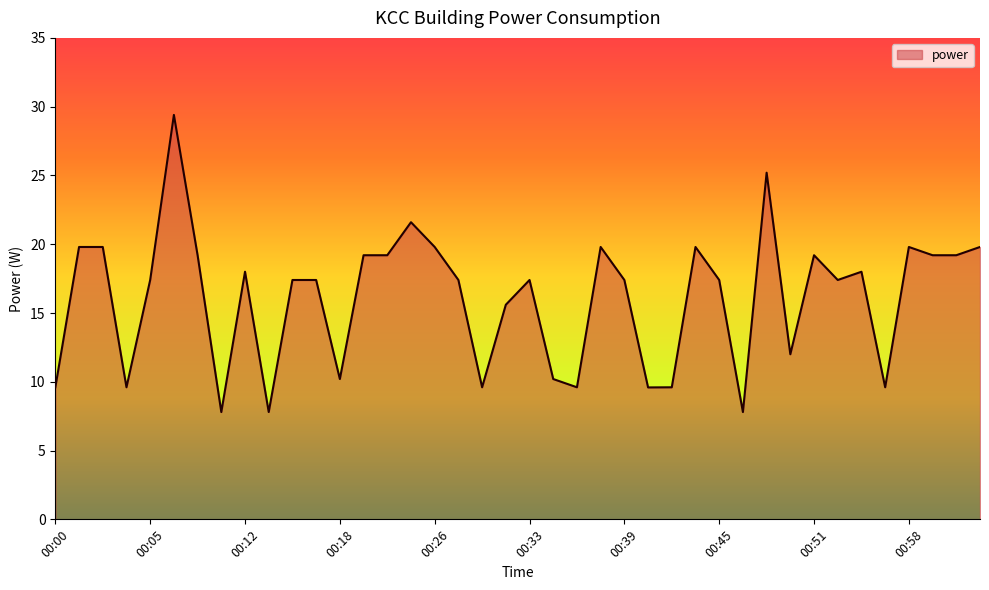

What is the maximum value shown in the chart?

29.4